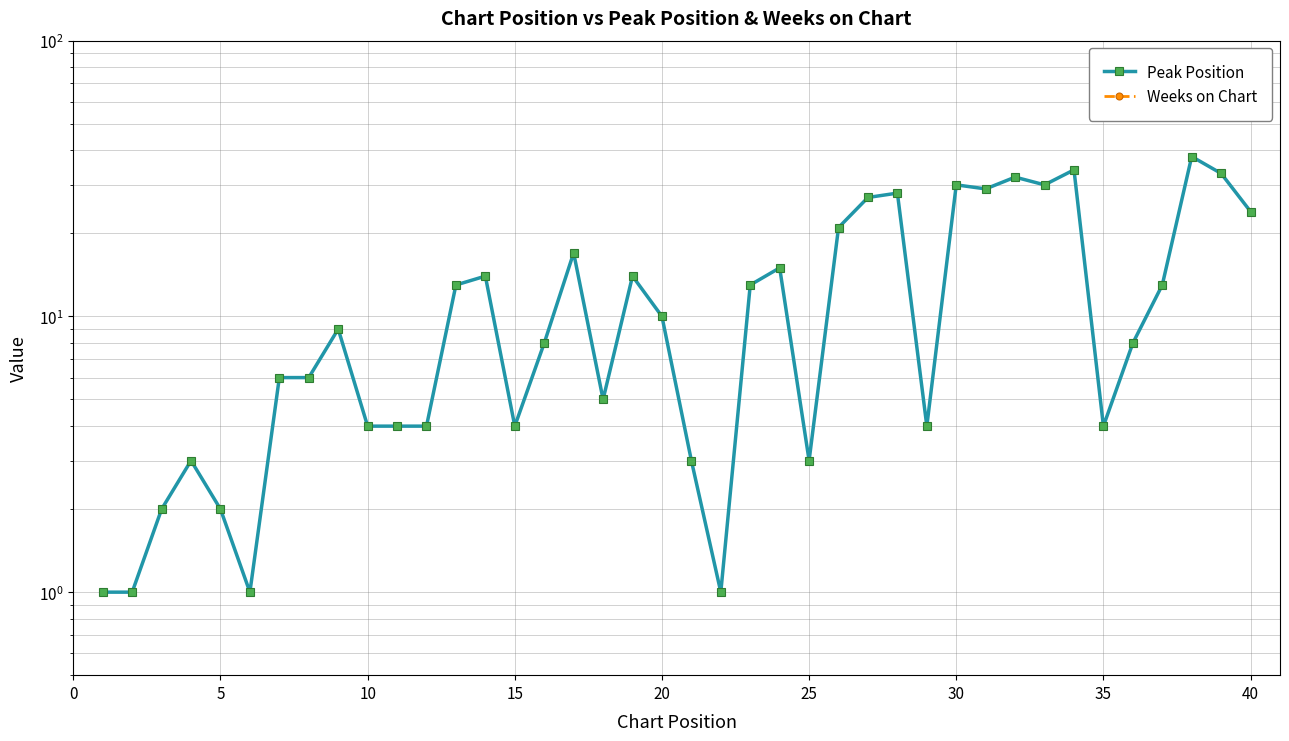

Which series has the widest spread of values?

Peak Position